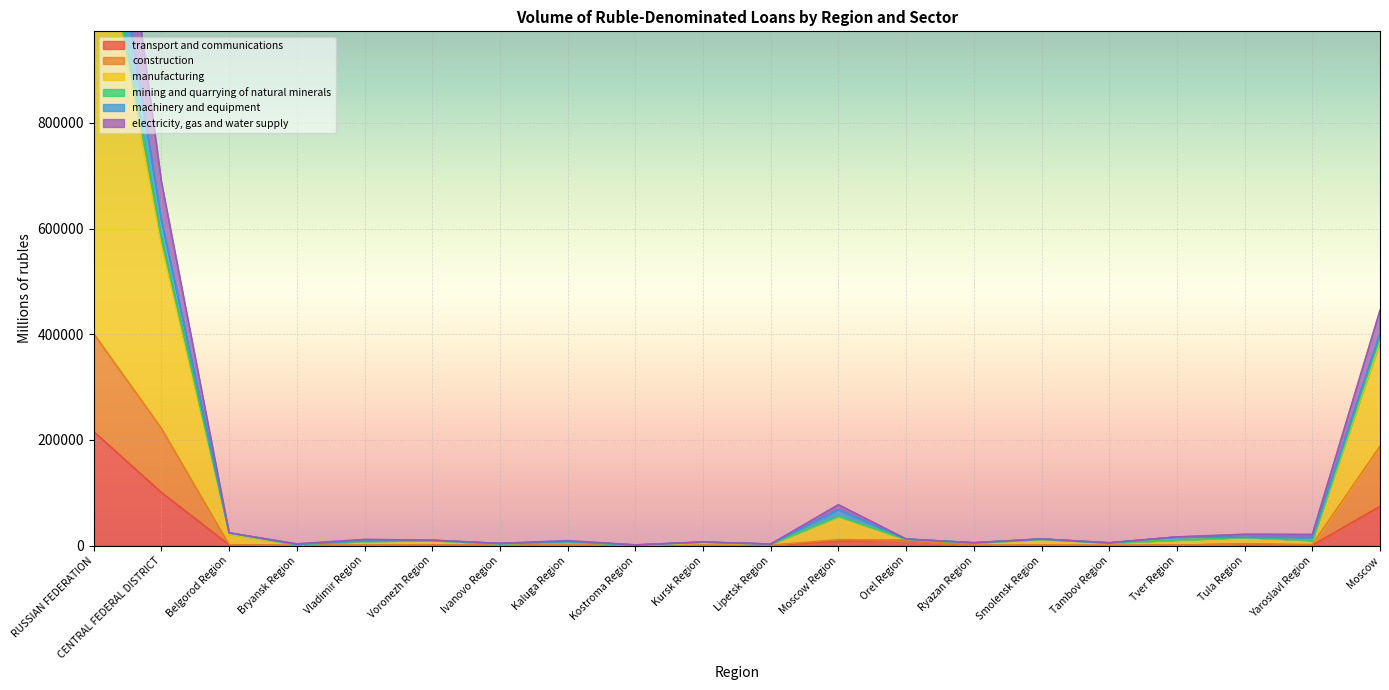

What position from the left is Kaluga Region?

8